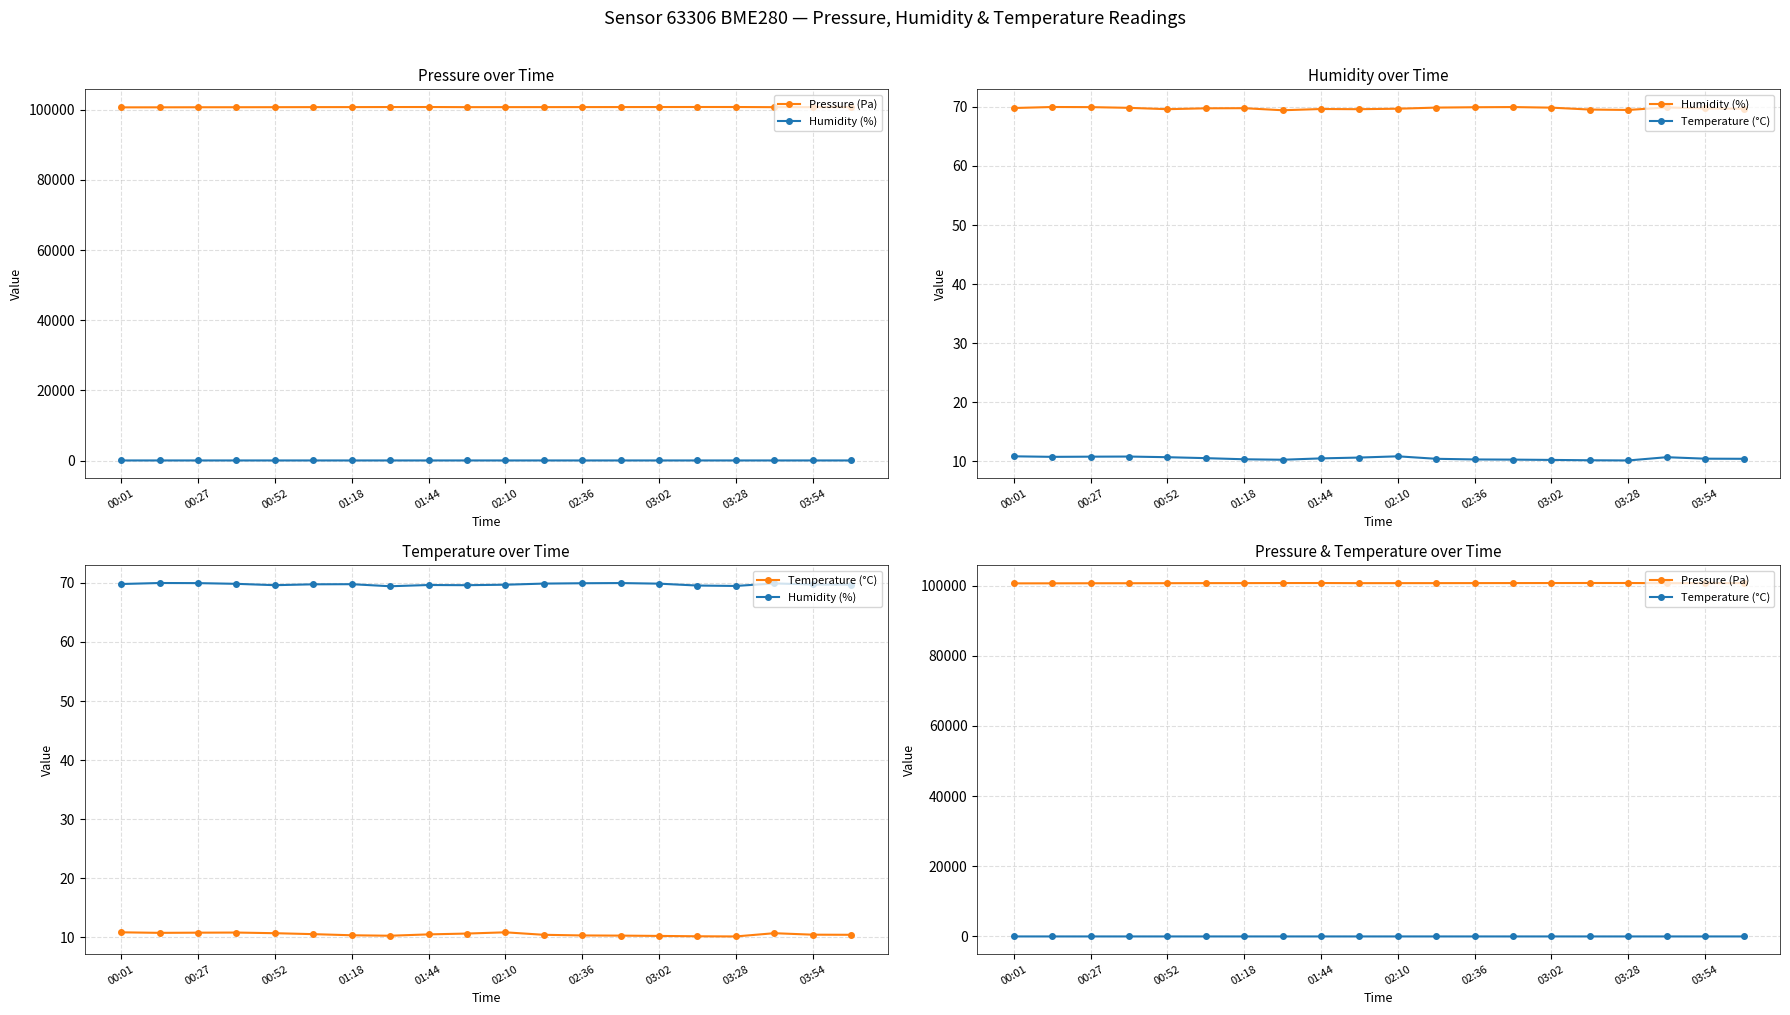

Between 01:44 and 15, which series saw the biggest shift?

Pressure (Pa)